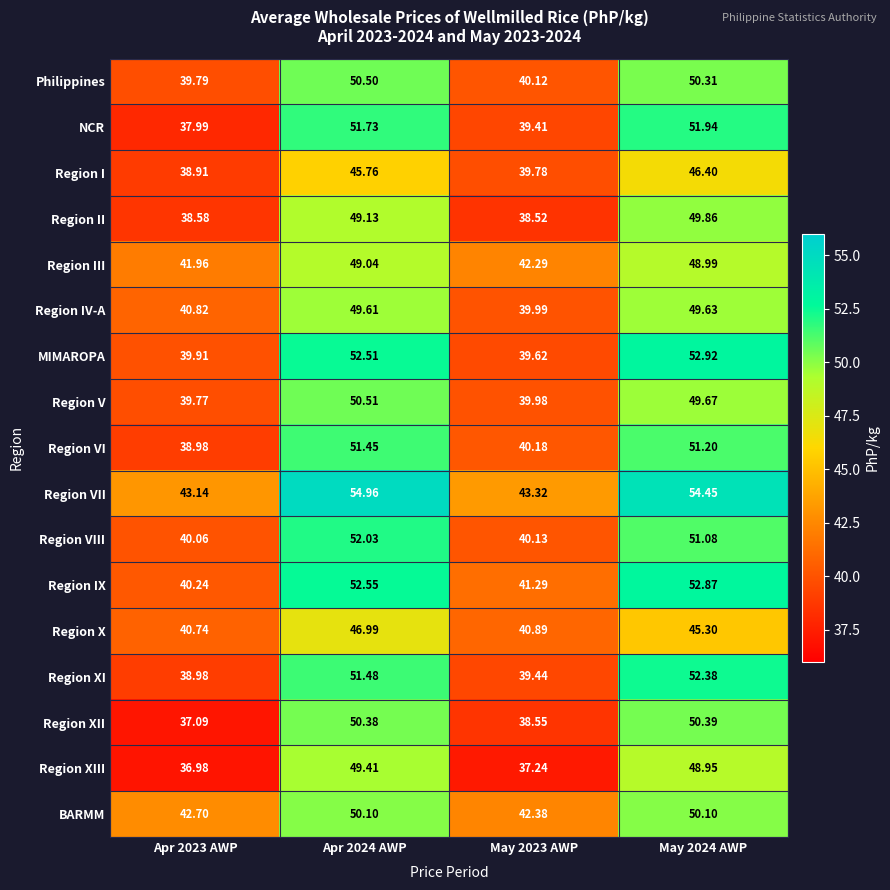

How many categories are shown in the chart?

4